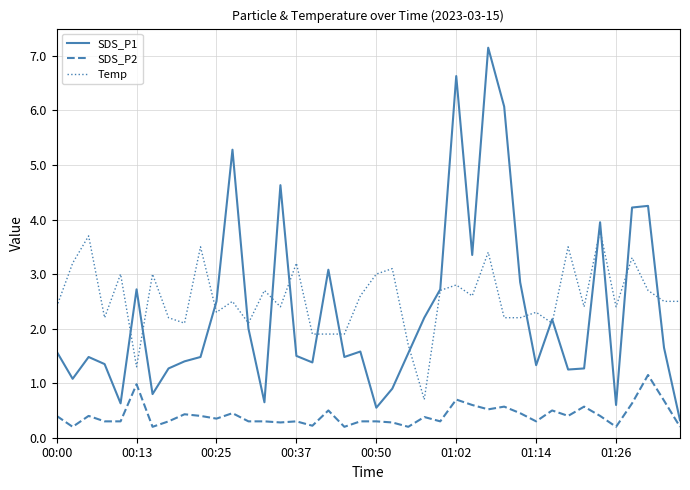

True or false: SDS_P1 and Temp intersect in this chart.

True